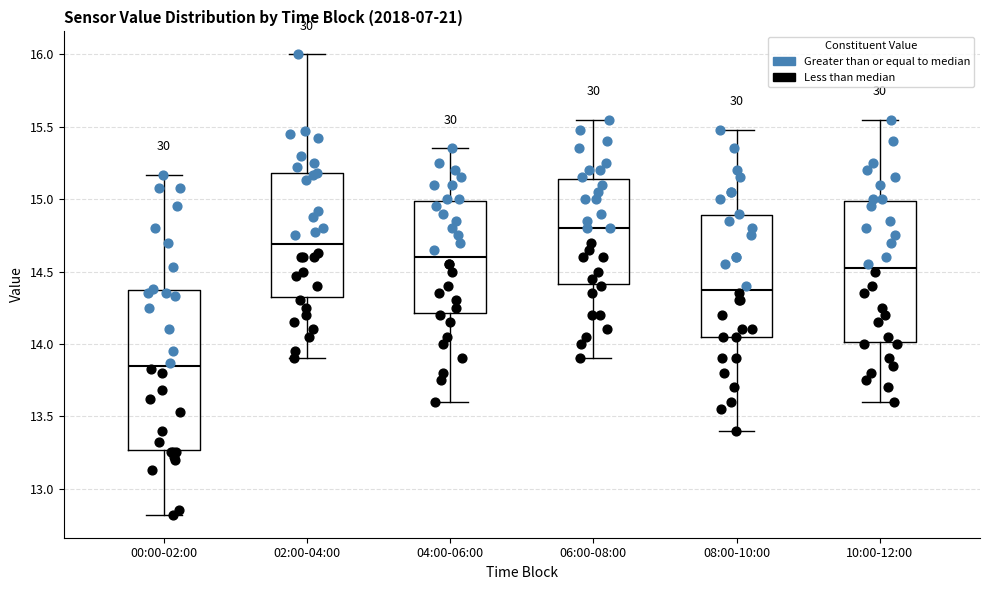

Which box is the tallest, from its lower edge to its upper edge?

00:00-02:00